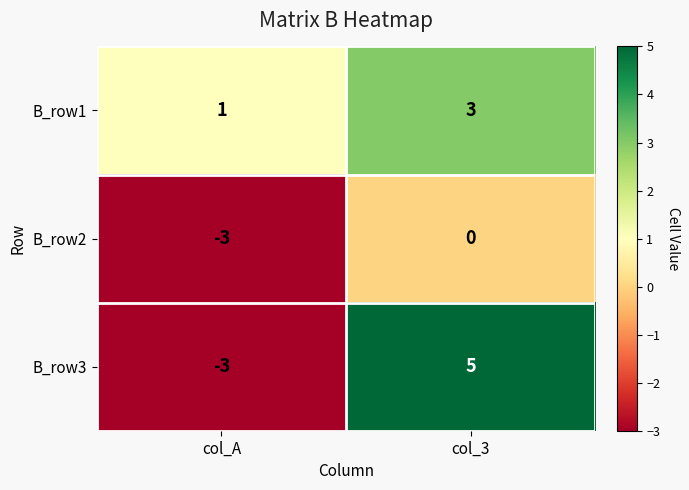

What is the difference between the B_row3 values at col_A and col_3?

8